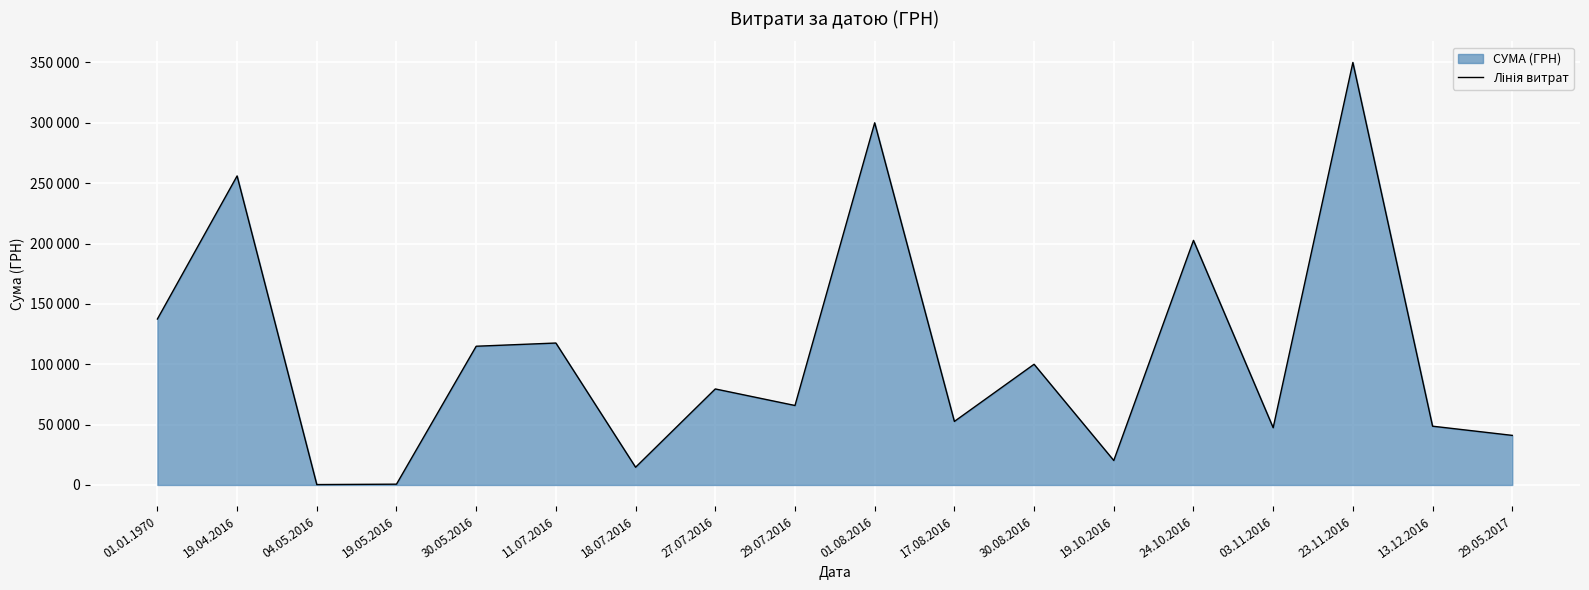

How many interior local valleys (lower than both neighbors) does the data have?

6